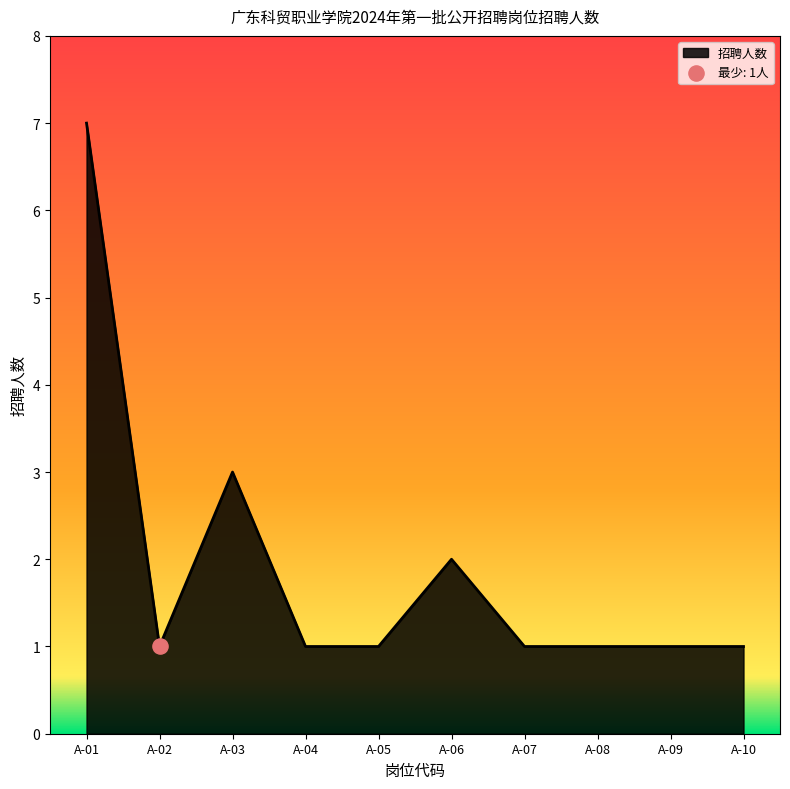

What is the ratio of the value at A-02 to the value at A-06?

0.5